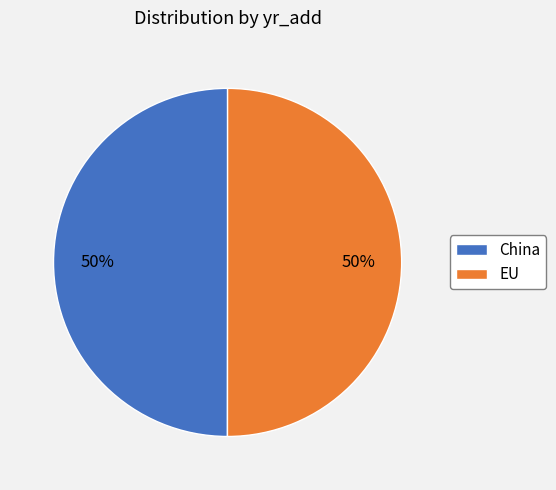

Do EU and China together represent more than half of the pie?

Yes